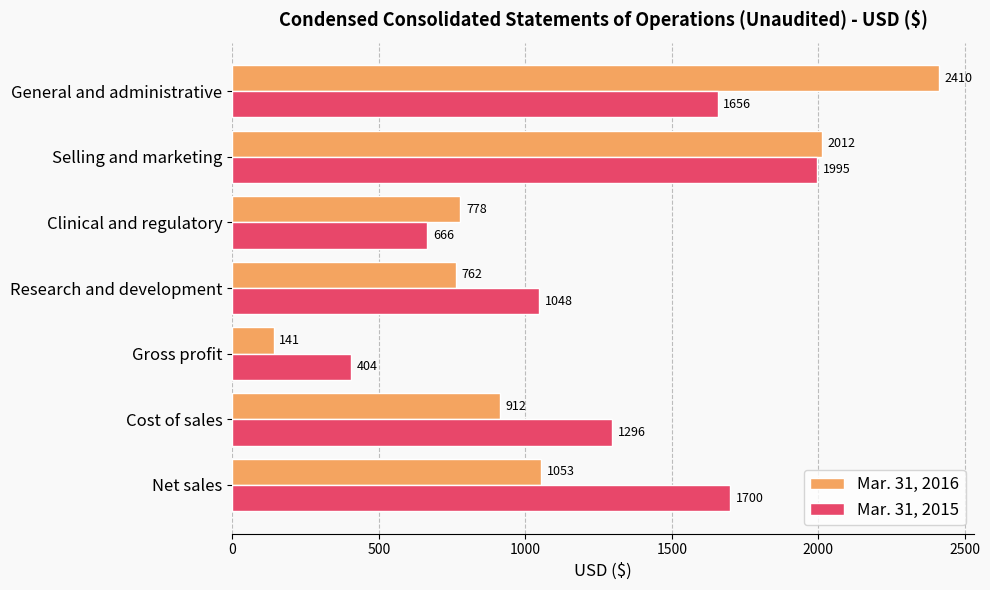

At Cost of sales, list the series in order from largest to smallest.

Mar. 31, 2015, Mar. 31, 2016